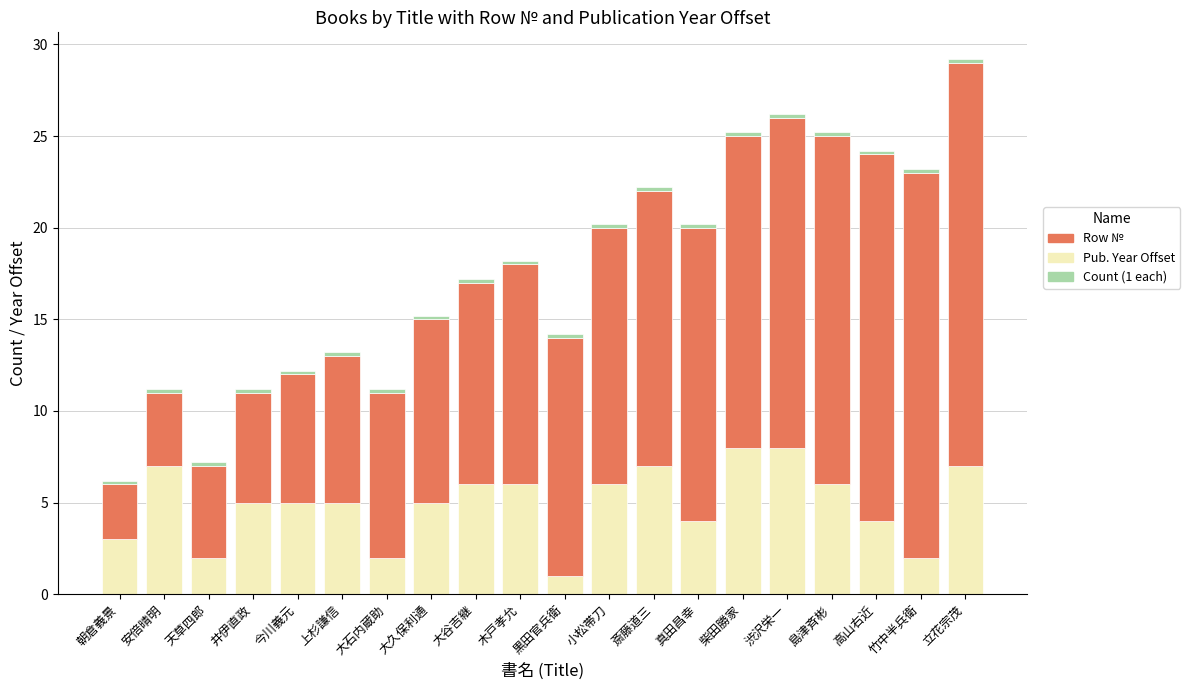

At which category is the sum across all series the highest?

立花宗茂